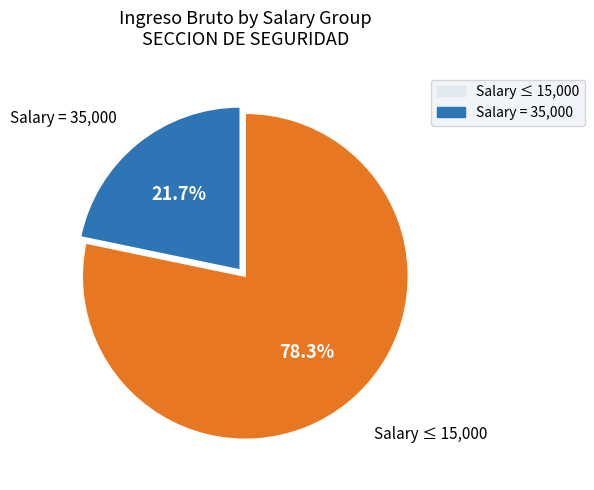

What is the smallest slice in the pie chart?

Salary = 35,000